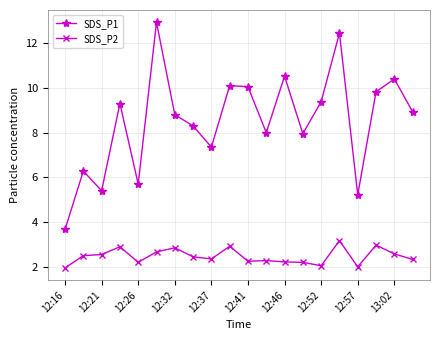

What is the value of the SDS_P1 point at the 19th from the left?

10.4